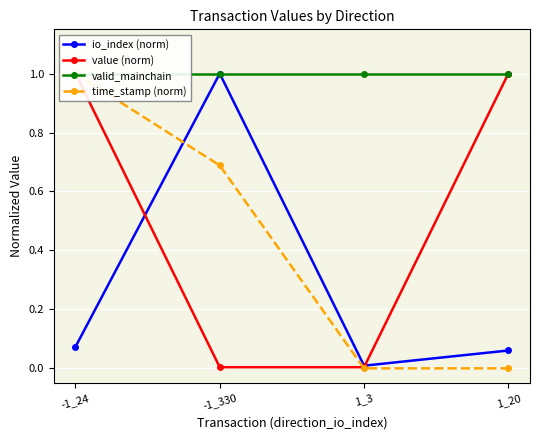

At which category does the chart reach its minimum across all series?

1_3